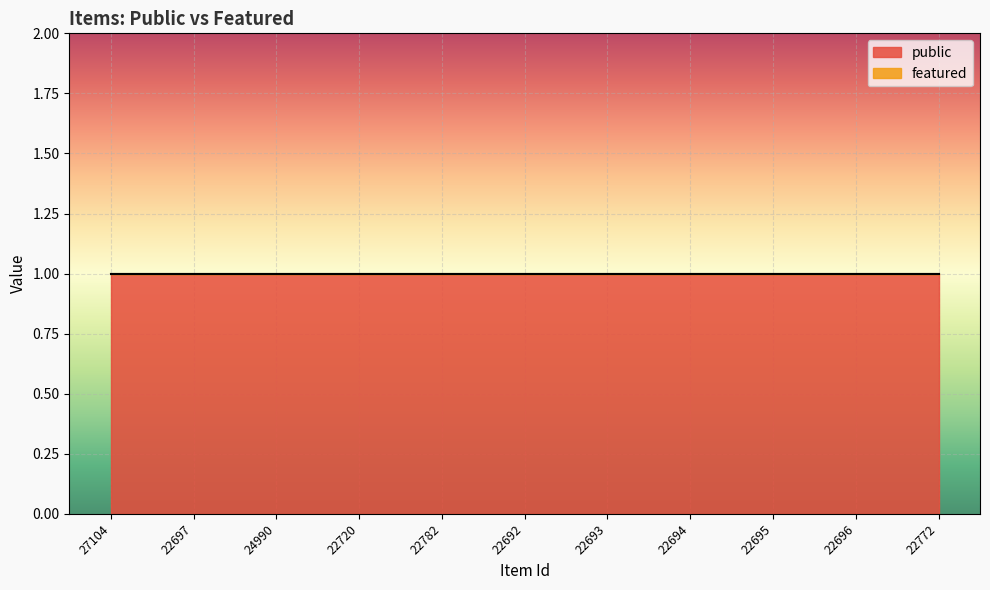

What is the maximum value shown in the chart?

1